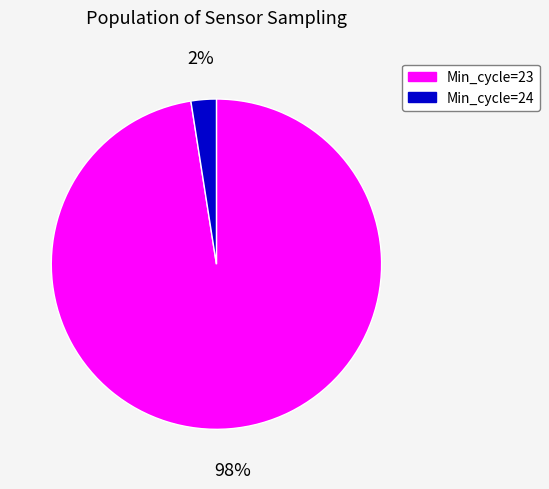

To the nearest percent, what portion does Min_cycle=23 represent?

98%